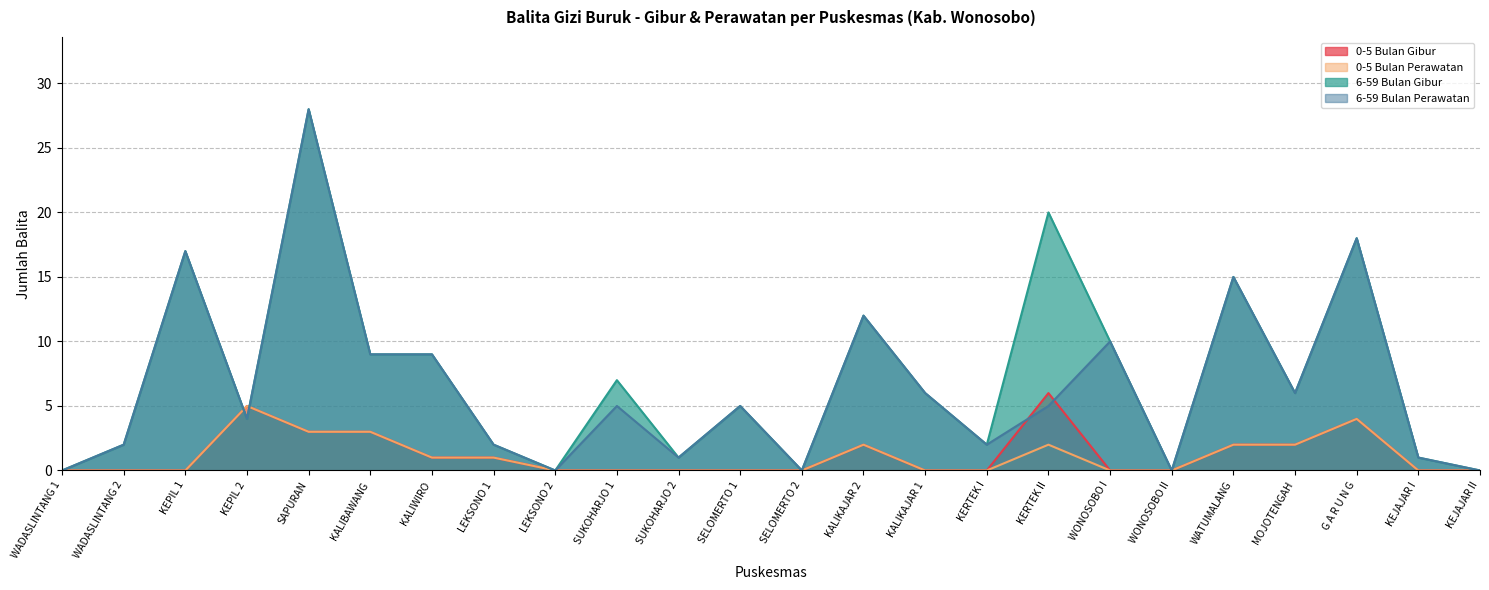

Rank the series by their maximum value, from highest to lowest.

6-59 Bulan Gibur, 6-59 Bulan Perawatan, 0-5 Bulan Gibur, 0-5 Bulan Perawatan